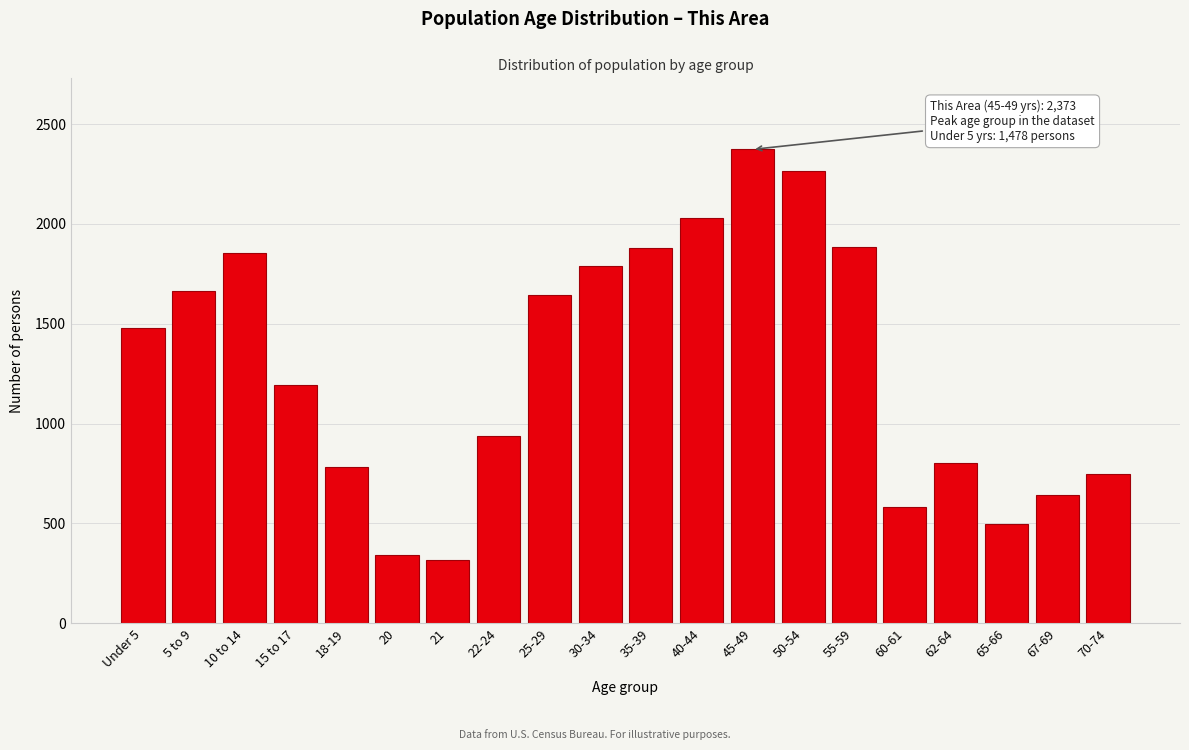

What is the sum of the values at 18-19 and 21?

1104